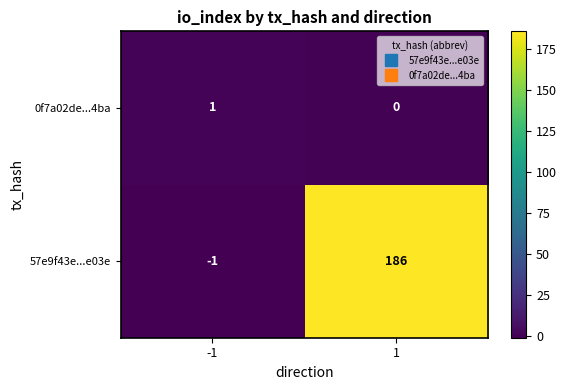

What is the difference between the 57e9f43e...e03e values at 1 and -1?

187